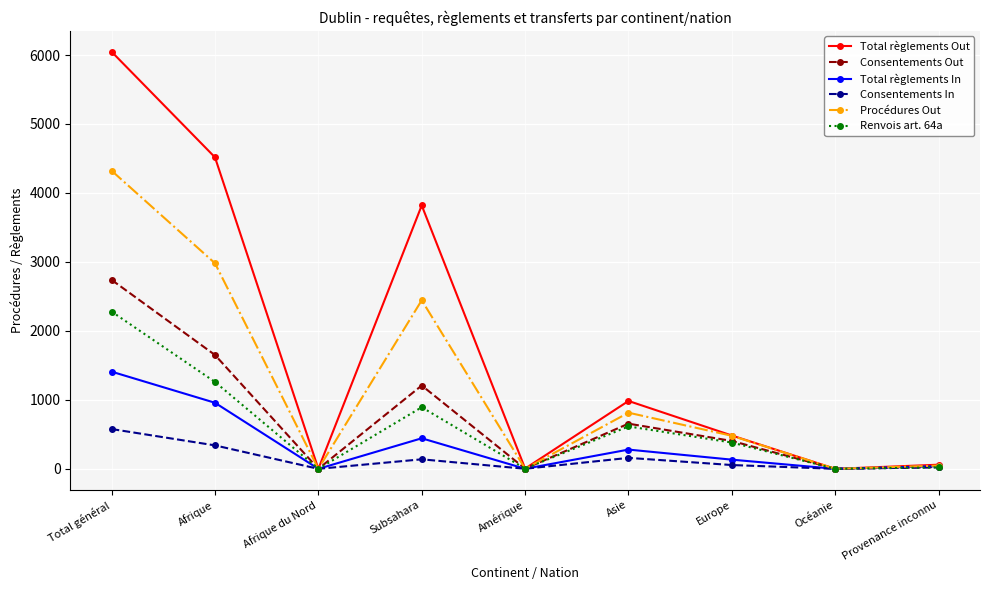

How many lines are shown in the chart?

6